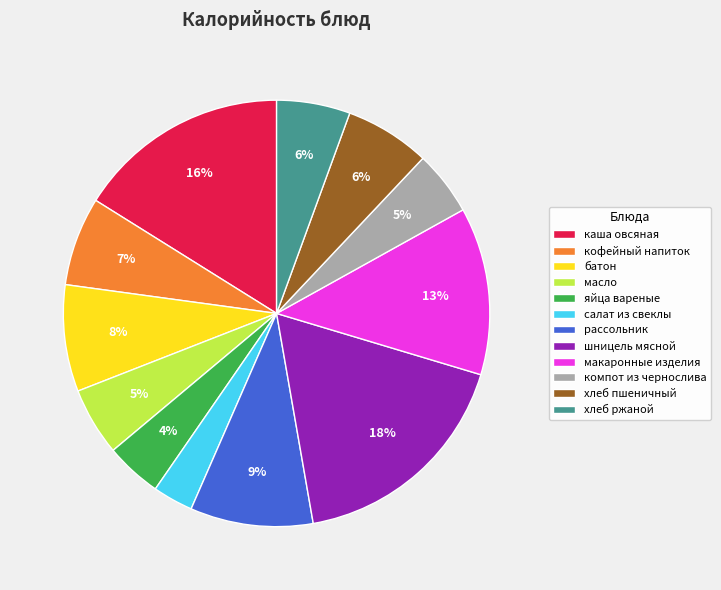

Between салат из свеклы and хлеб пшеничный, which is larger?

хлеб пшеничный